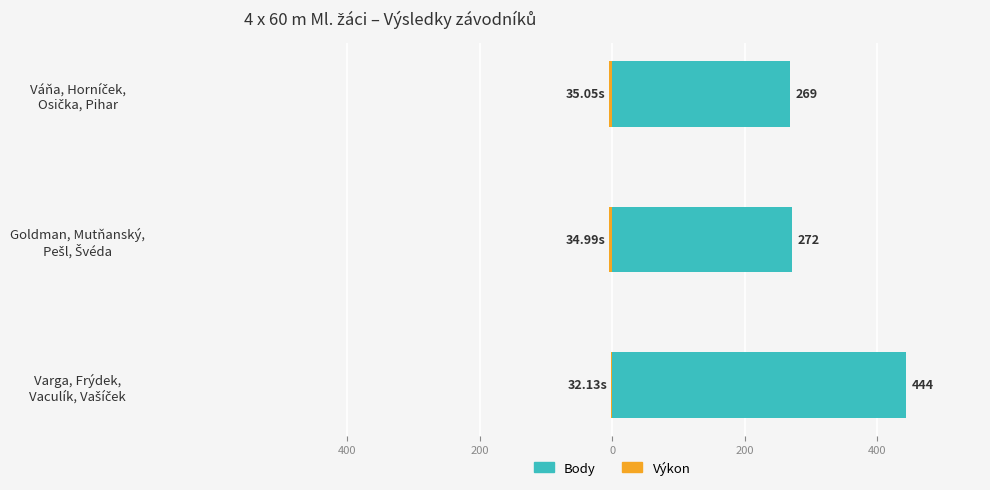

At Varga, Frýdek, Vaculík, Vašíček, list the series in order from largest to smallest.

Body, Výkon (offset)